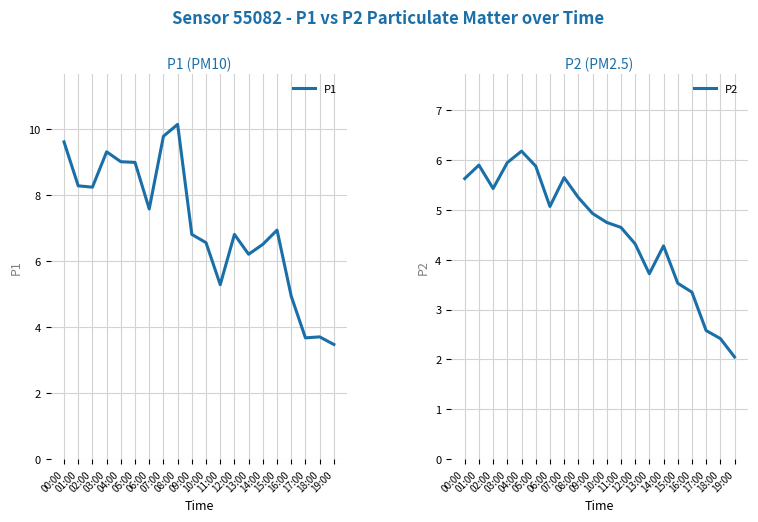

How many data points does each series have?

20